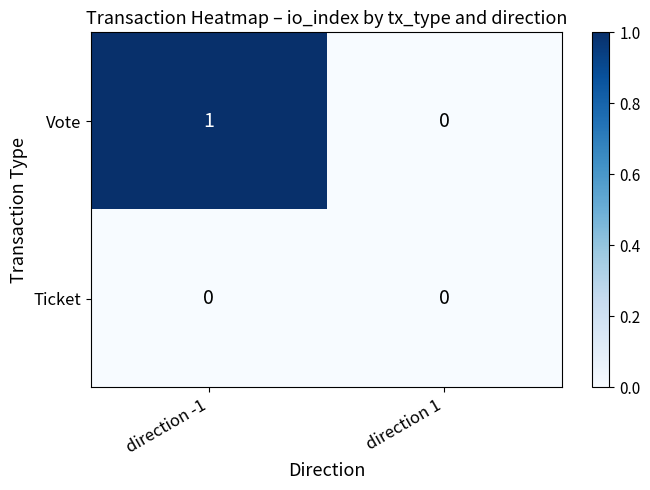

At direction -1, list the series in order from smallest to largest.

Ticket, Vote